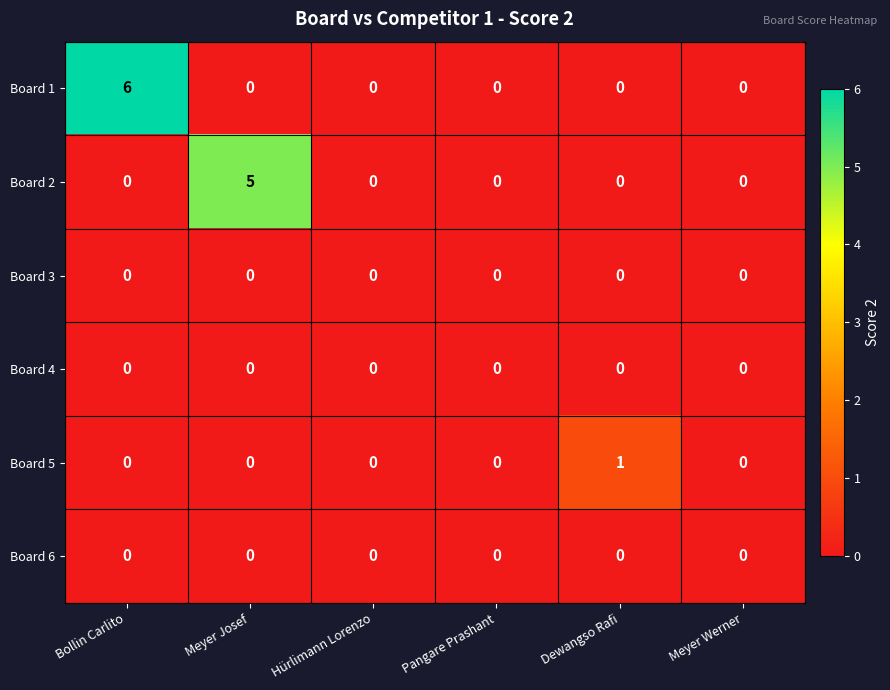

What is the maximum value shown in the chart?

6